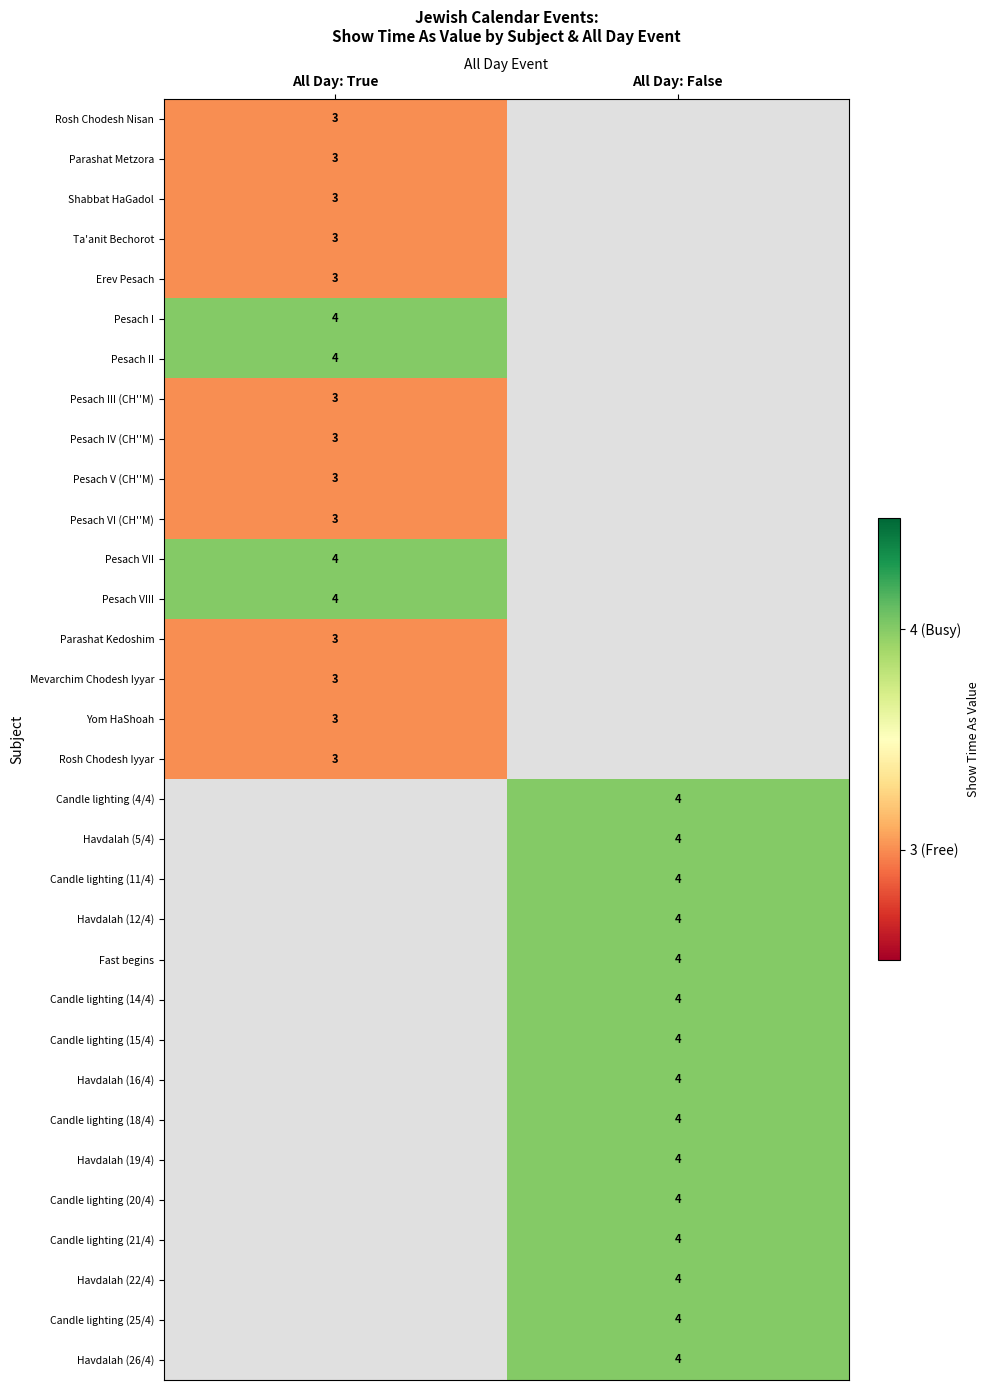

Is the value of Shabbat HaGadol at All Day: True greater than the value of Pesach VIII at All Day: True?

No